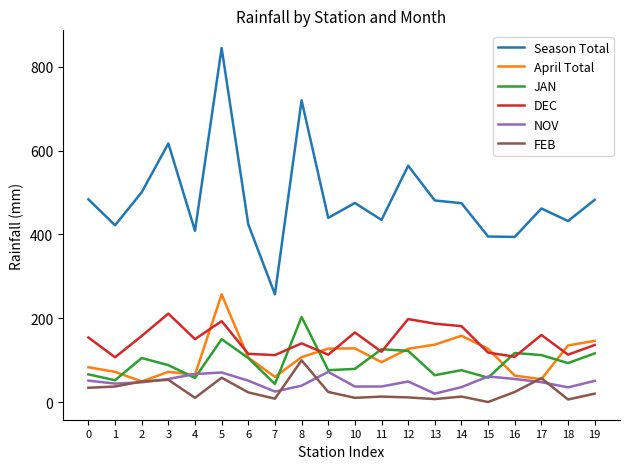

True or false: Season Total and JAN intersect in this chart.

False